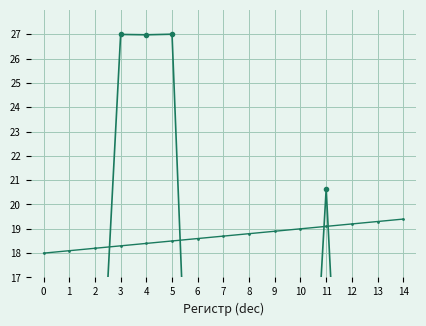

How many data points in Значение (trend) are less than 2?

7